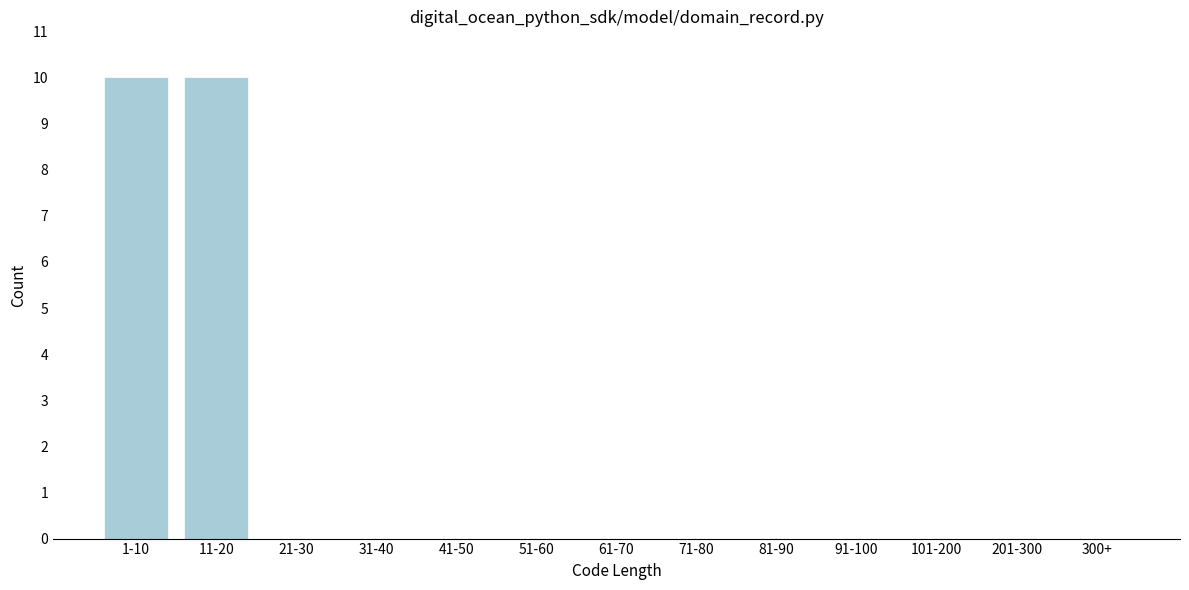

Reading left to right, what are all the values shown in this chart?

1-10=10	11-20=10	21-30=0	31-40=0	41-50=0	51-60=0	61-70=0	71-80=0	81-90=0	91-100=0	101-200=0	201-300=0	300+=0